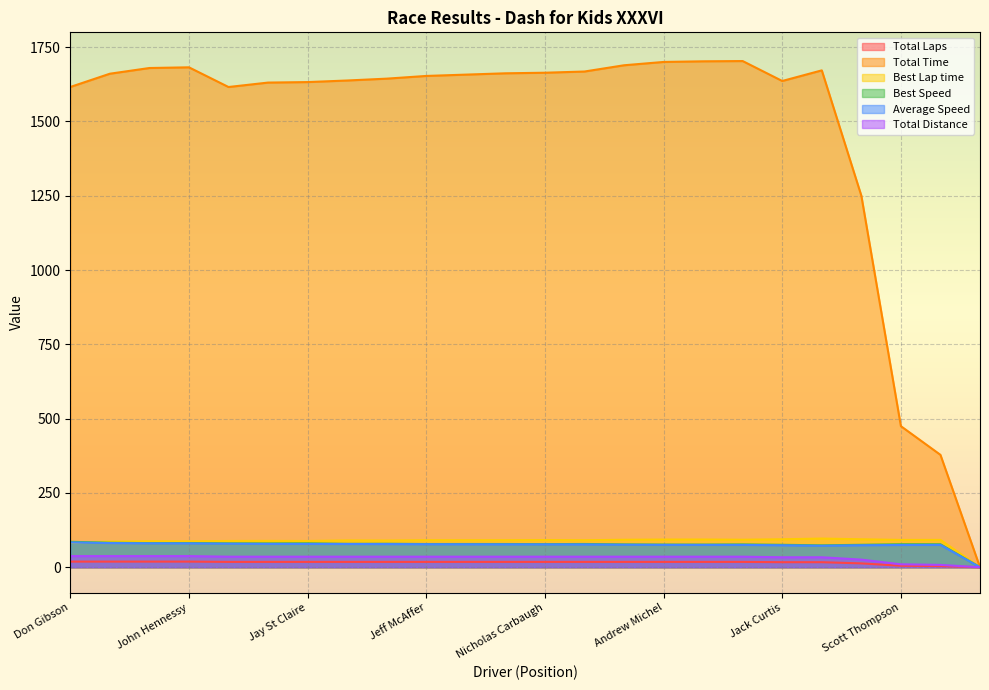

True or false: Total Distance and Best Lap time cross at least once.

False